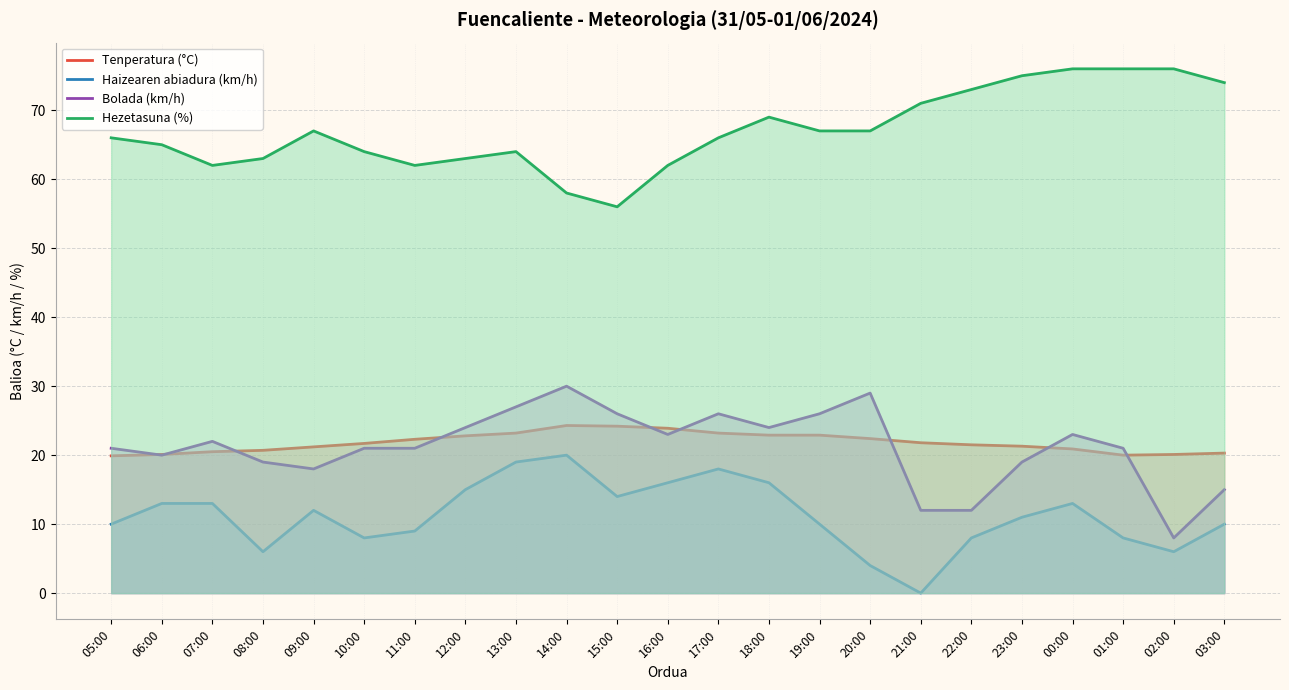

What is the spread (max minus min) of values at 07:00?

49.0